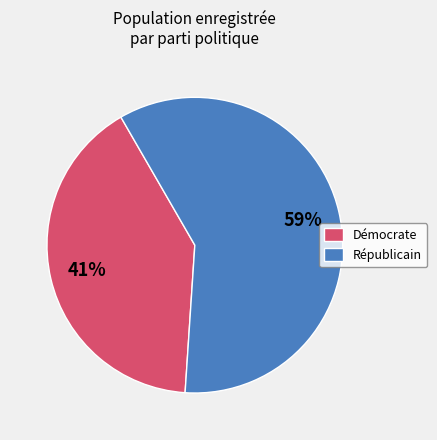

What is the largest slice in the pie chart?

Républicain